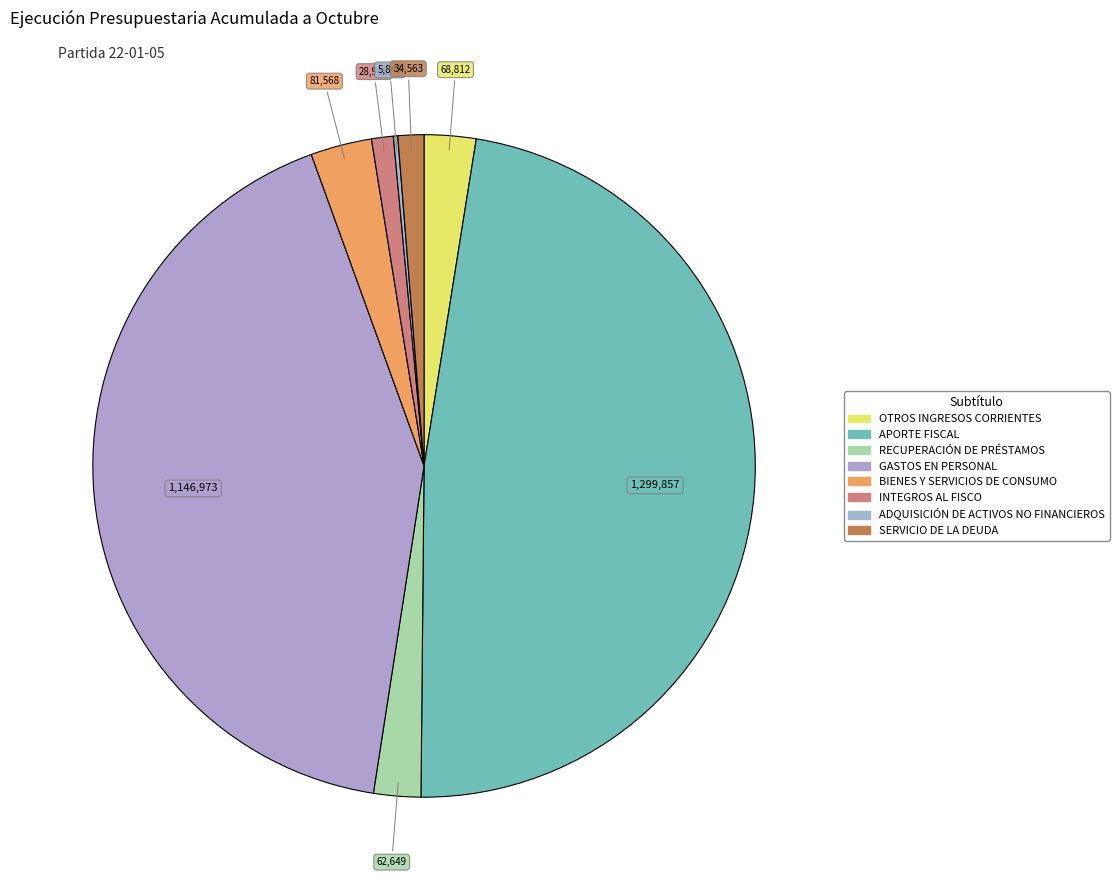

To the nearest percent, what is the difference between the SERVICIO DE LA DEUDA and ADQUISICIÓN DE ACTIVOS NO FINANCIEROS slice percentages?

1%